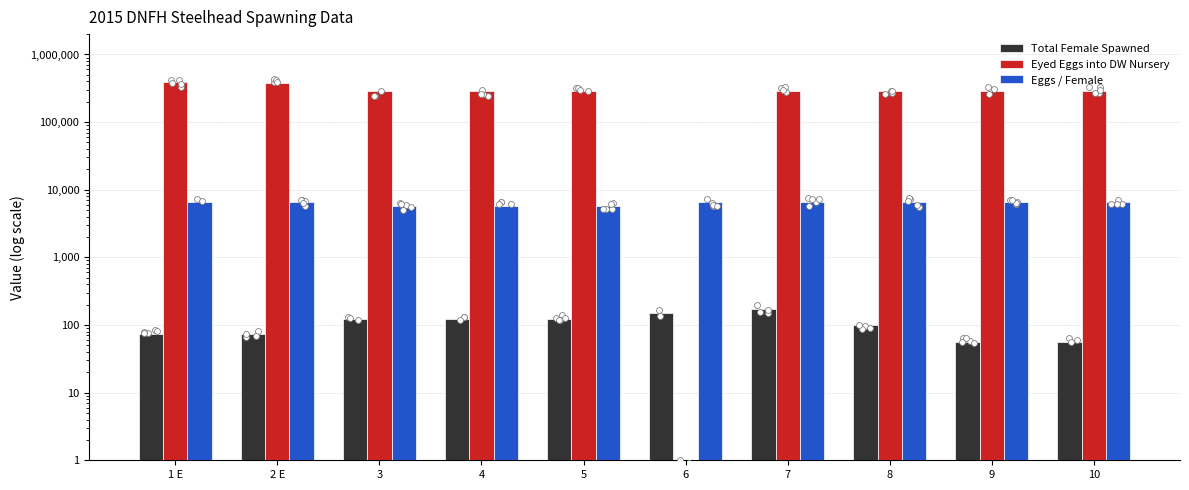

At how many categories does at least one series exceed 378059?

2